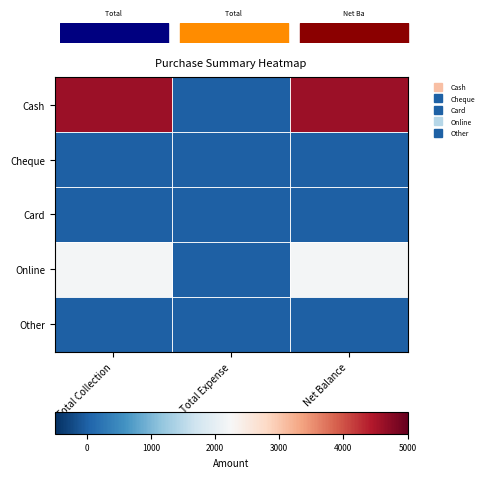

At which category does the chart reach its minimum across all series?

Total Expense